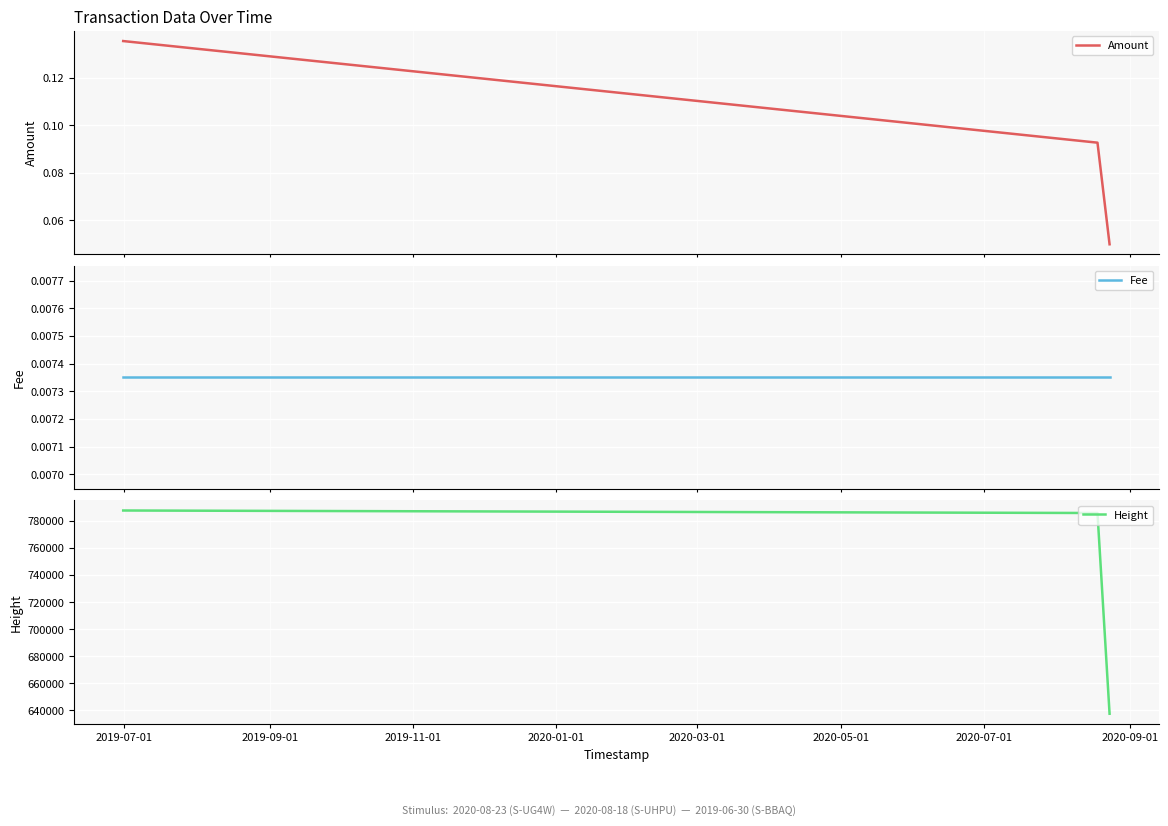

Count the Amount values in the range 0 to 1.

3